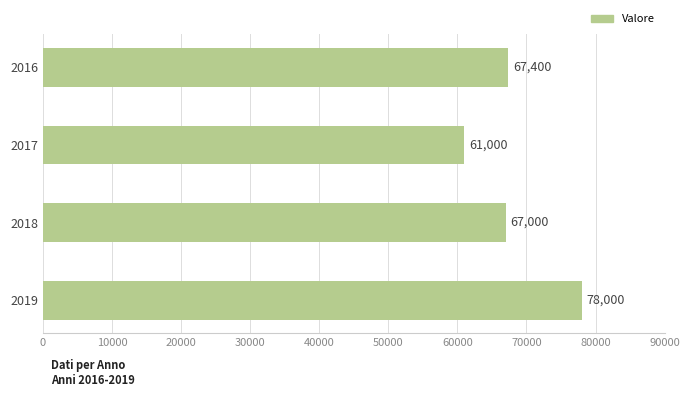

What is the sum of all values?

273400